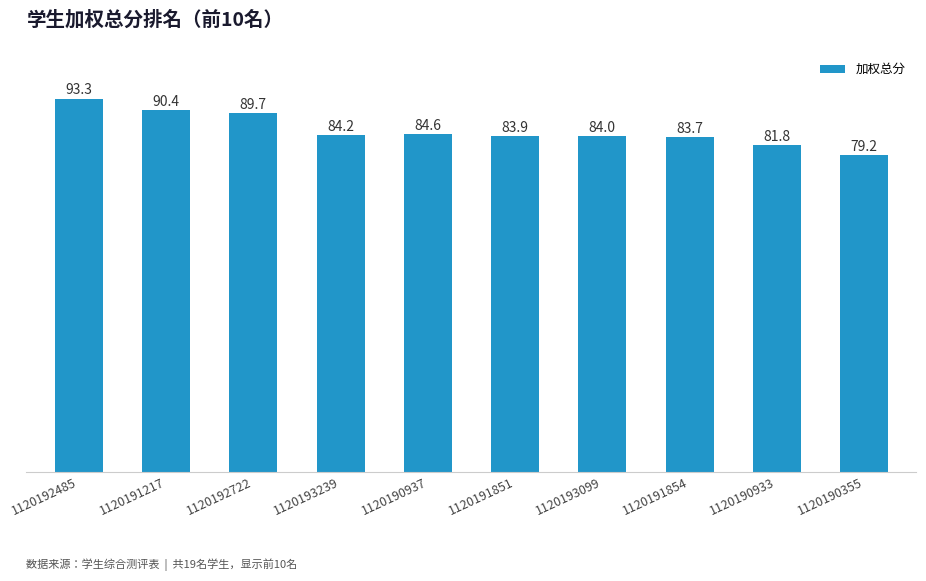

What is the sum of the values at 1120190937 and 1120190933?

166.3